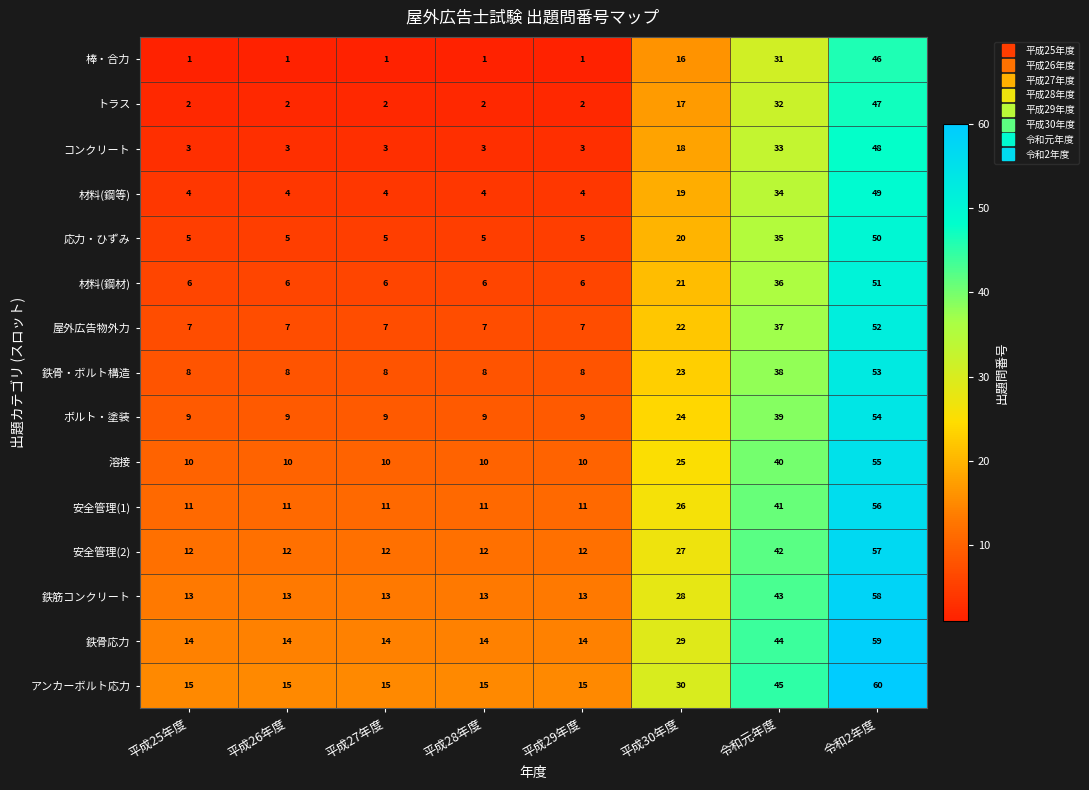

At how many categories does at least one series exceed 13?

8